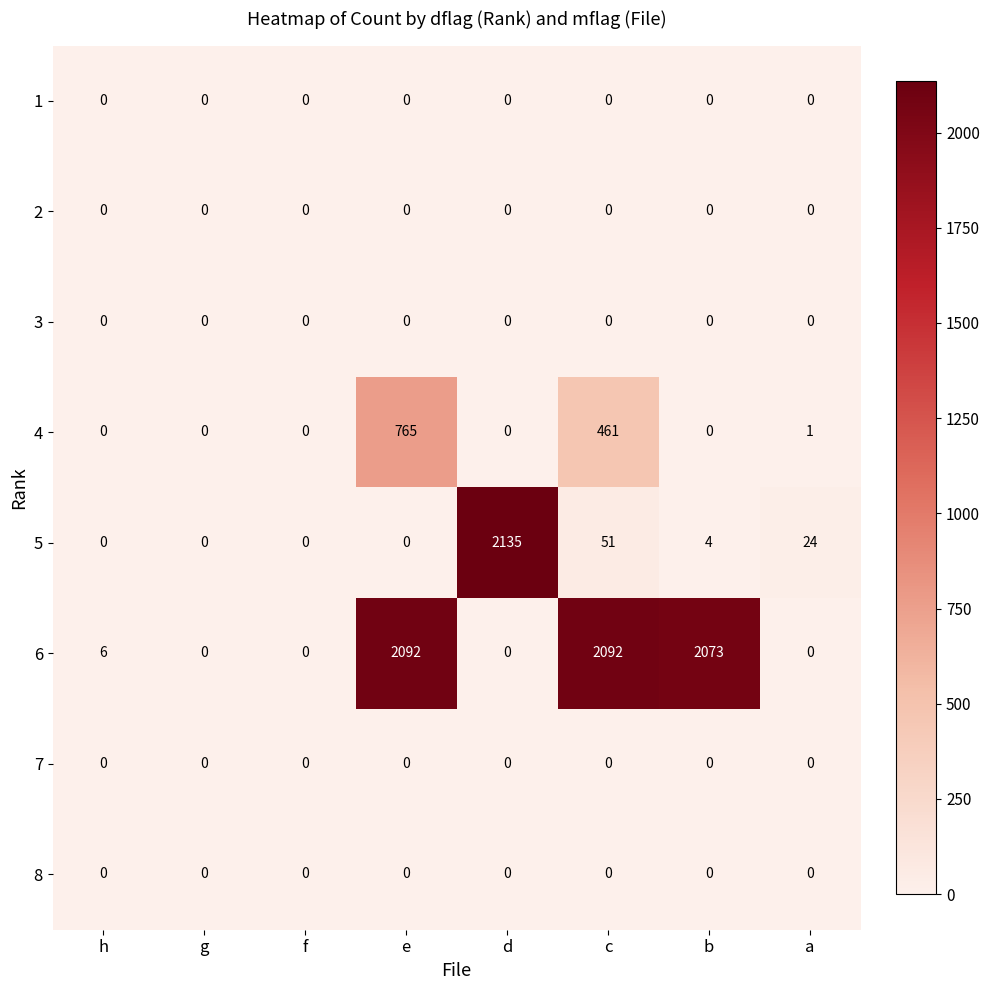

At which label is 5 closest to 1067?

c